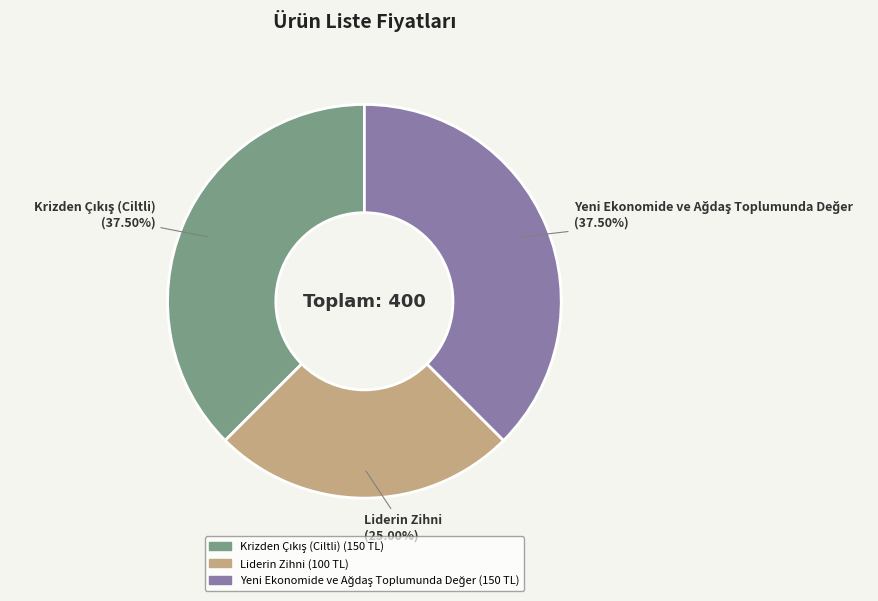

Does any single category account for the majority?

No